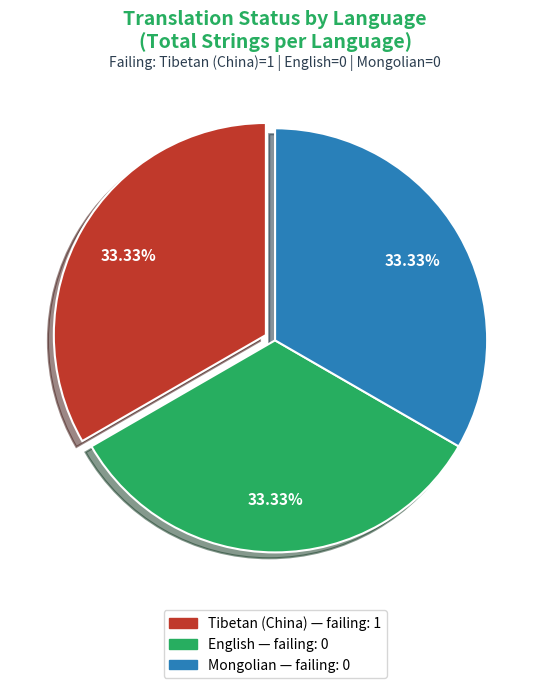

Combined, what portion of the pie is Mongolian and Tibetan (China)?

66.7%